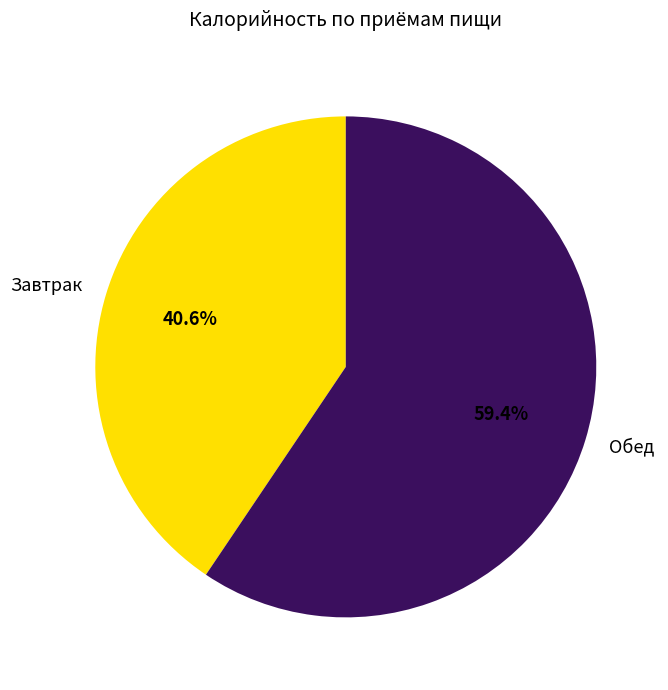

Which slice is the smallest?

Завтрак